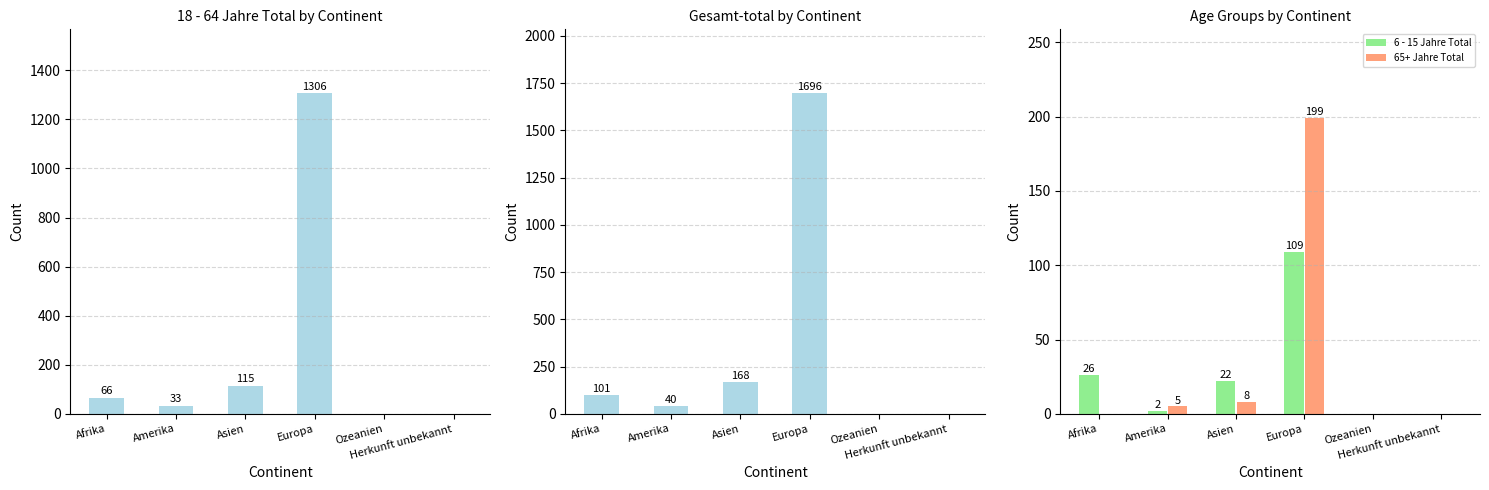

What is the maximum value for 6 - 15 Jahre Total?

109